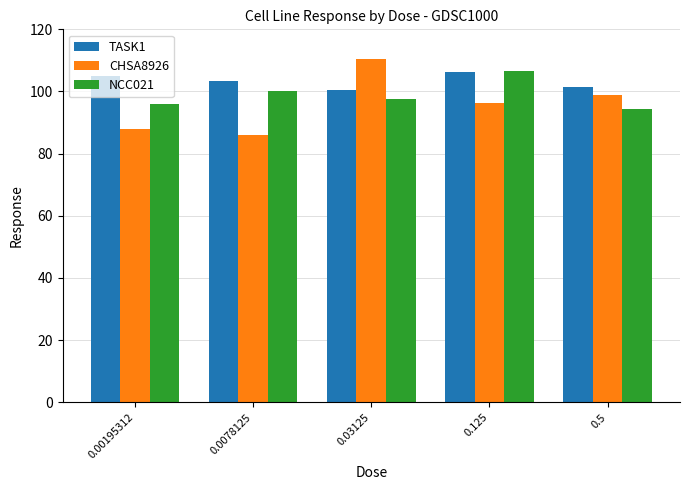

What is the difference between the second highest and minimum values in the TASK1 series?

4.4